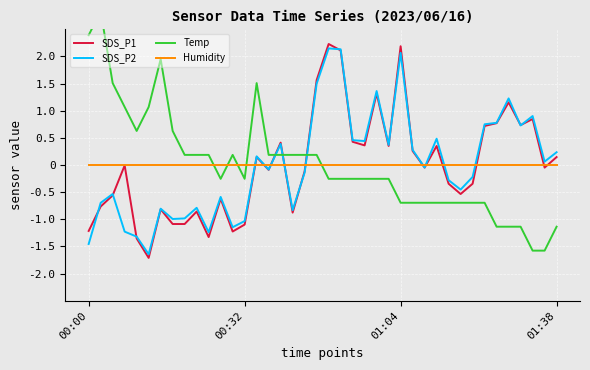

Which series ends up on top after the final intersection of Humidity and SDS_P2?

SDS_P2